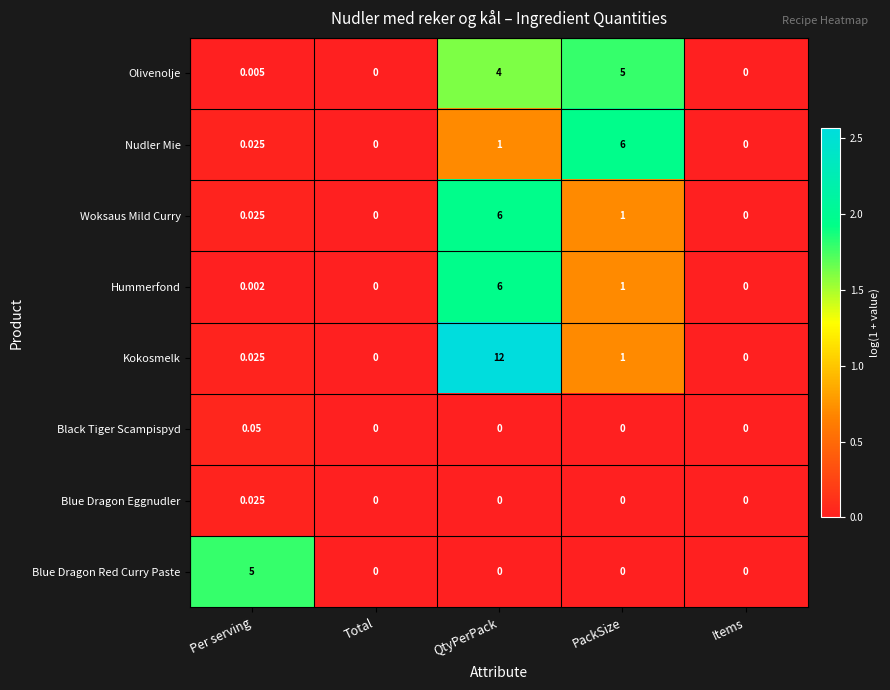

Which series has the widest spread of values?

Kokosmelk